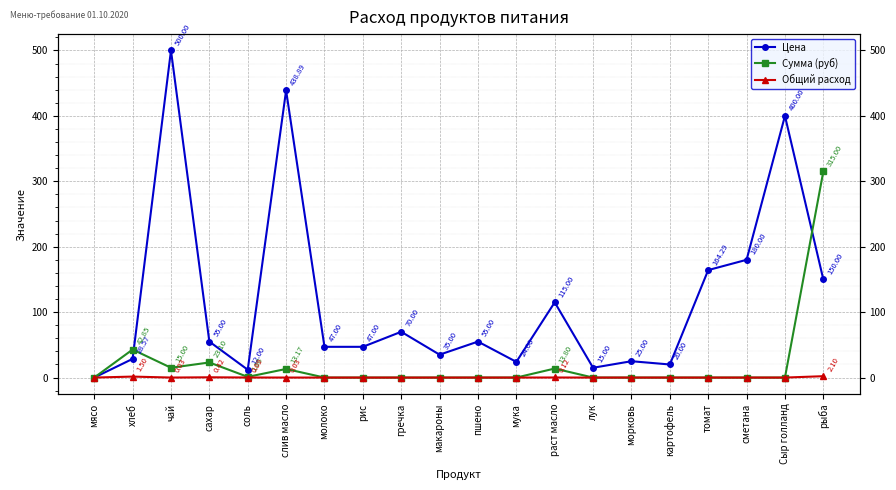

Where is Общий расход nearest to the value 1?

хлеб